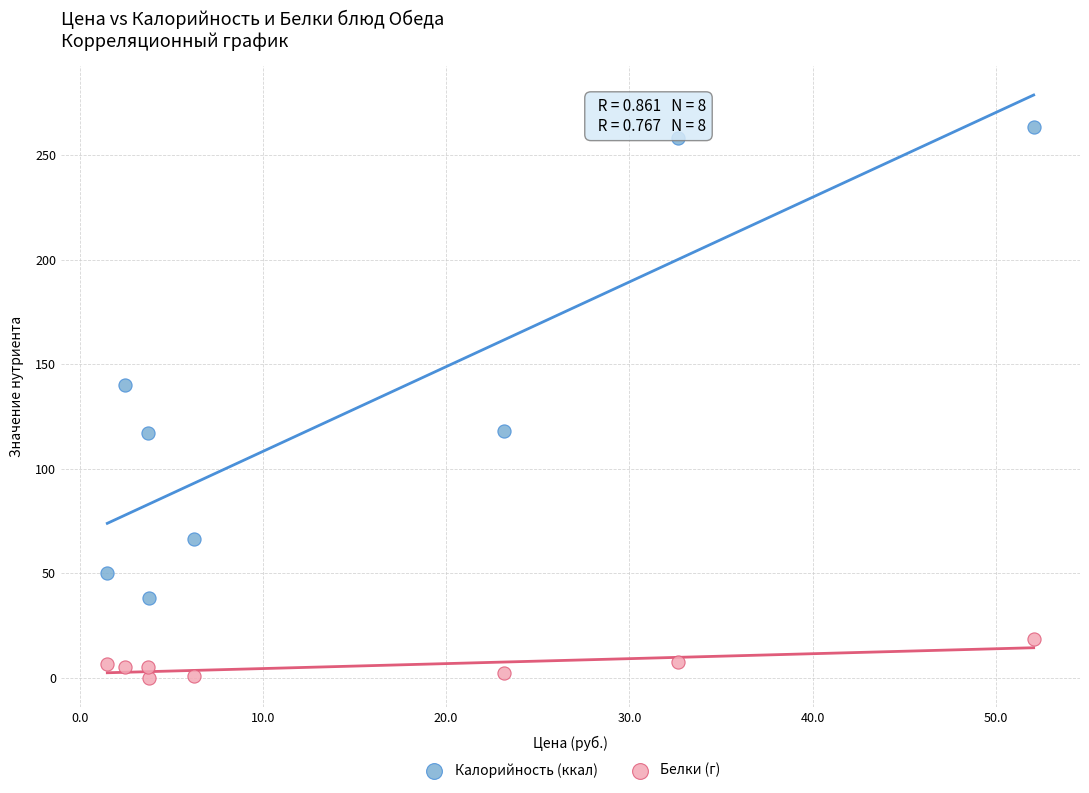

Which series contains the lowest Y value?

Белки (г)